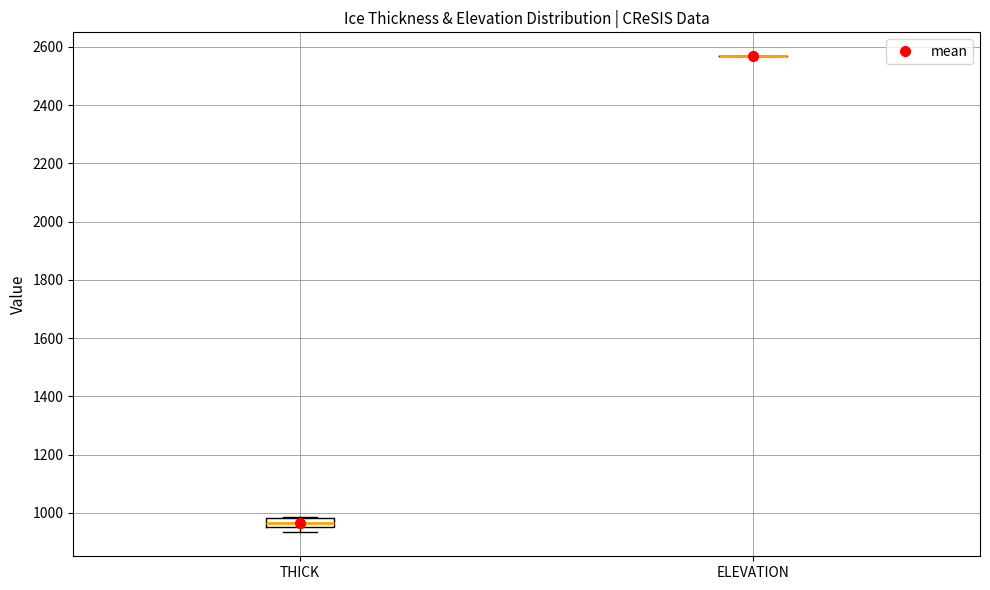

Where is the lower edge of the box for THICK on the y-axis? The values are not printed on the chart, so give them approximately, as read against the axis.

960